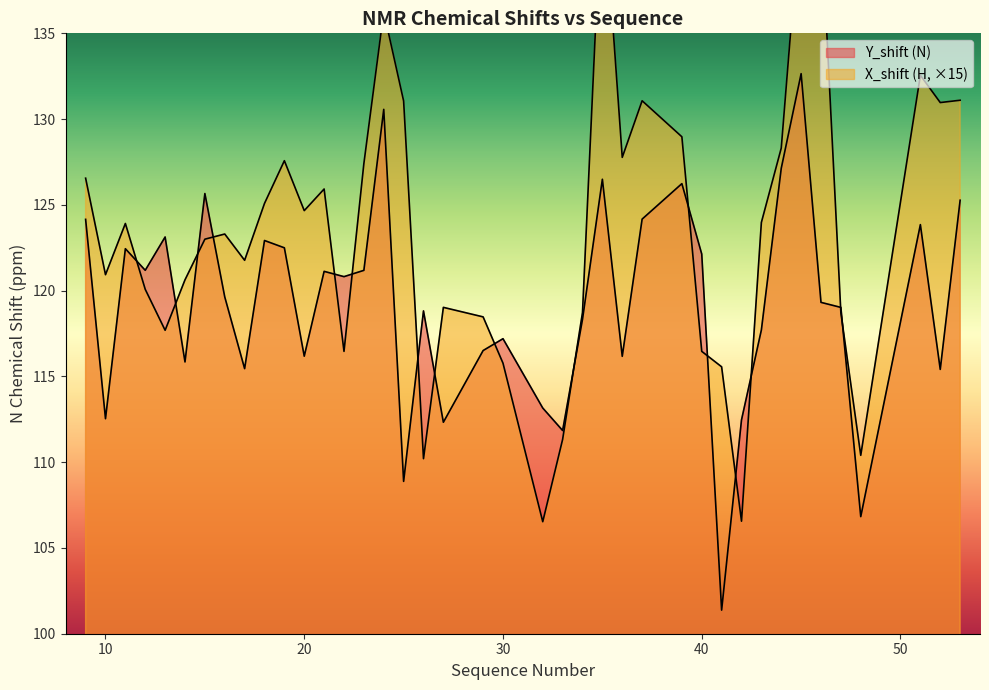

How many times do Y_shift and X_shift cross each other?

16